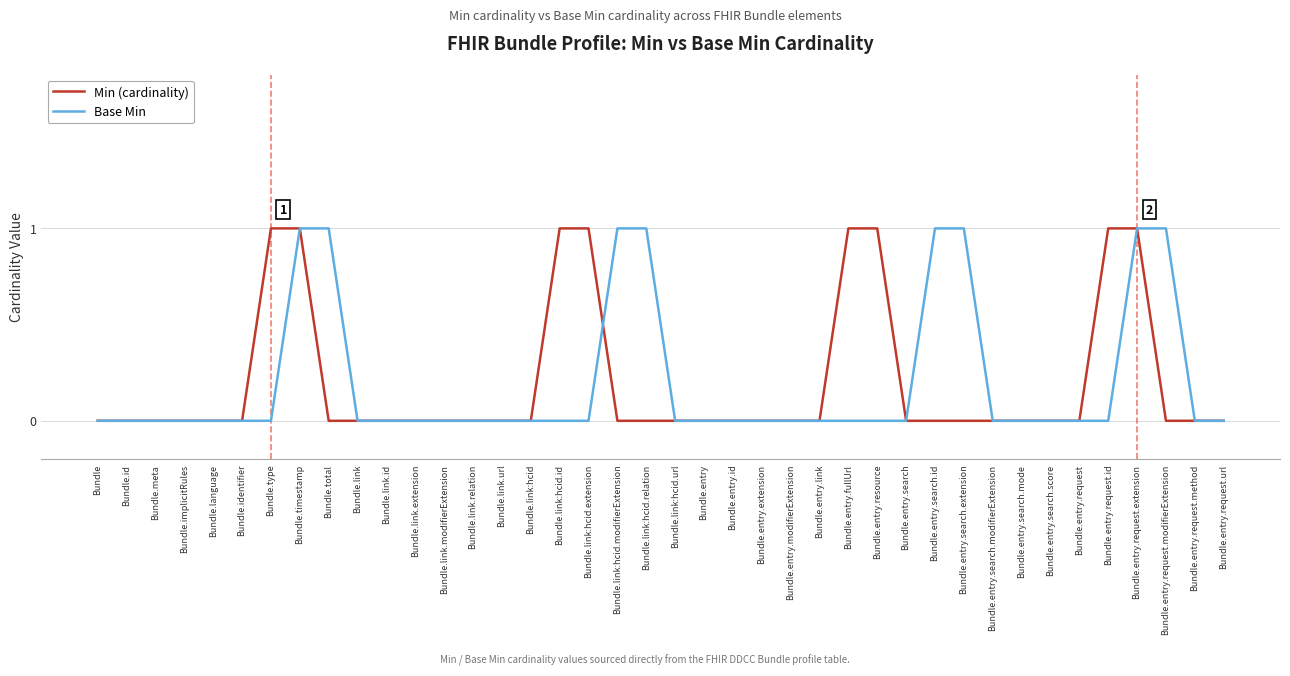

What position from the right is Bundle.entry.request.method?

2